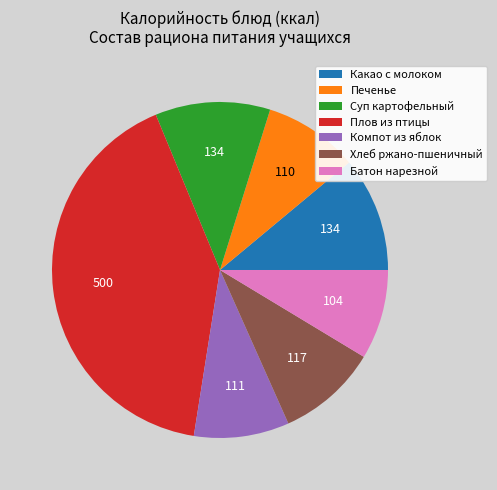

Is there a majority slice in this chart?

No